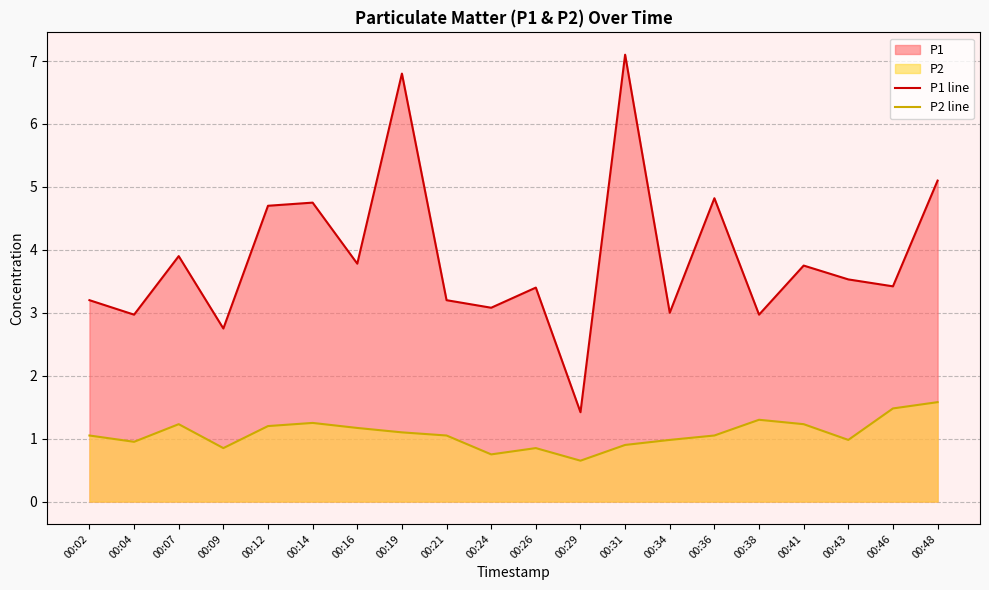

List the series in order of their overall mean, highest first.

P1 line, P2 line